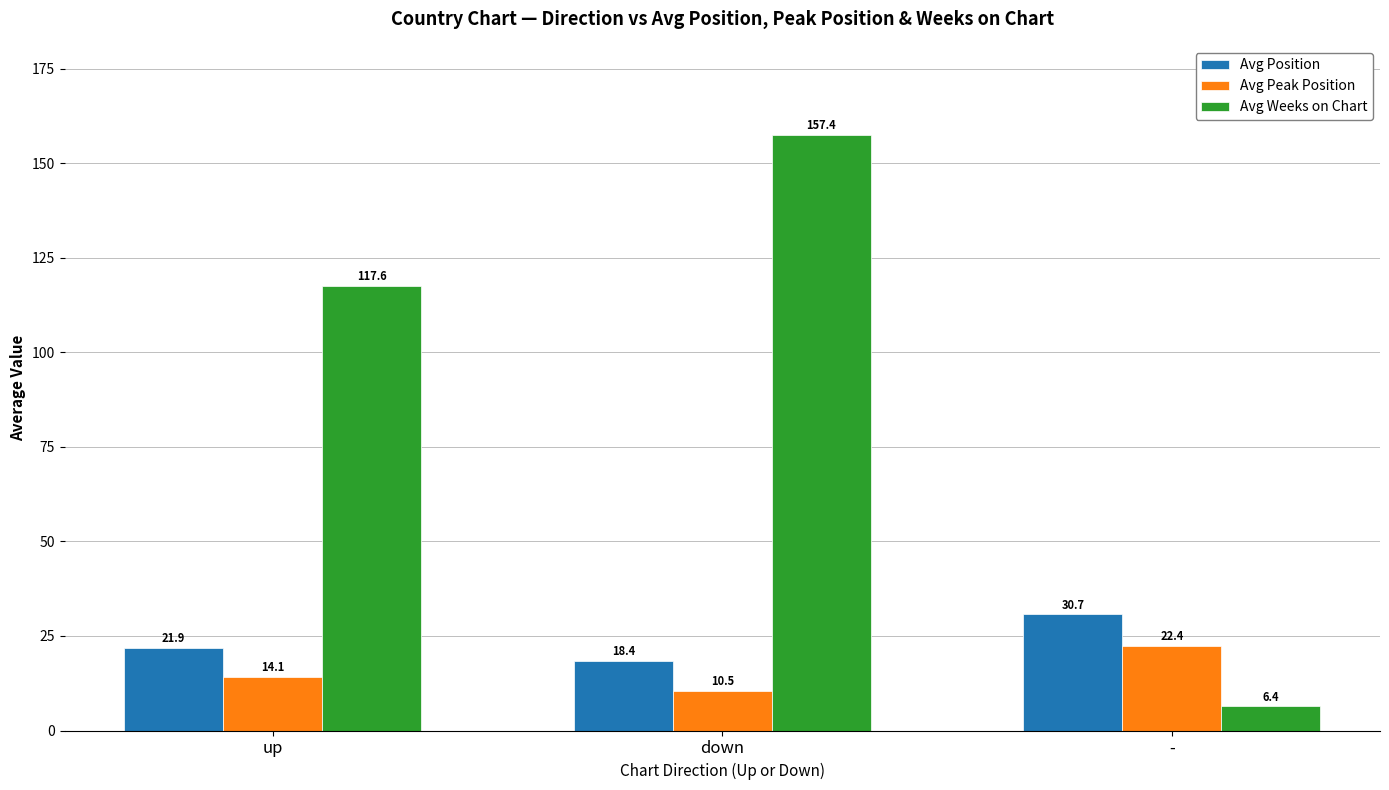

What is the label of the 3rd bar from the right?

up